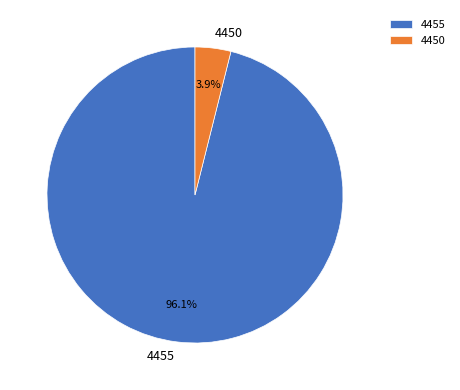

Rank the categories by value from lowest to highest.

4450, 4455